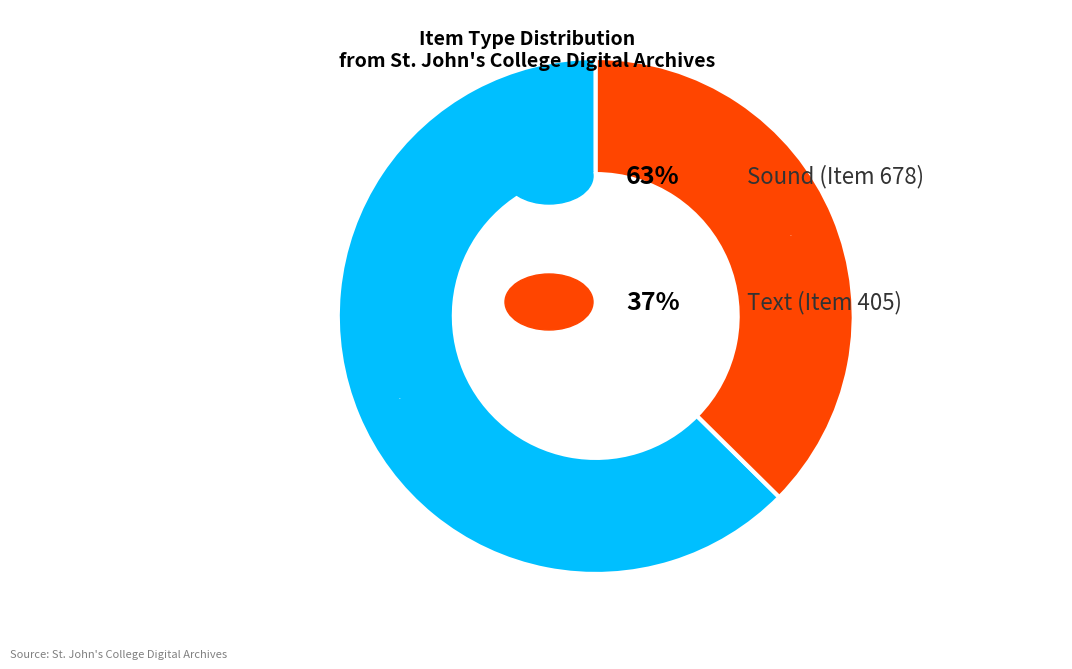

Is there a majority slice in this chart?

Yes